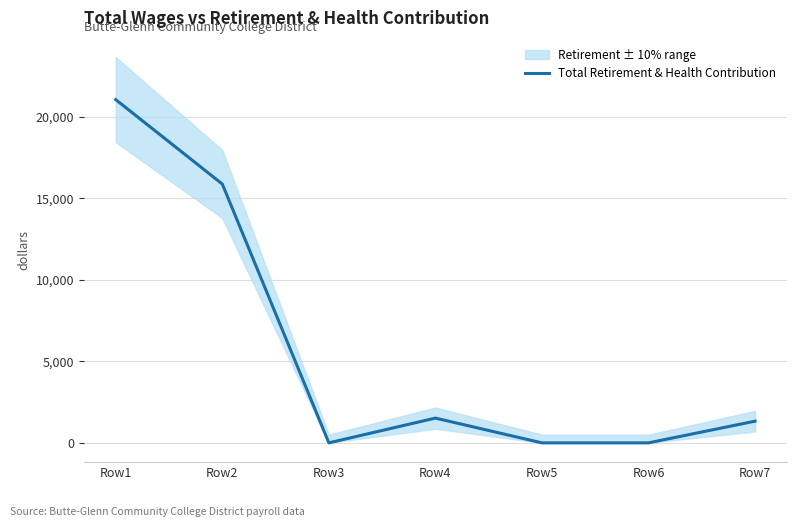

What is the difference between the values at Row5 and Row4?

1519